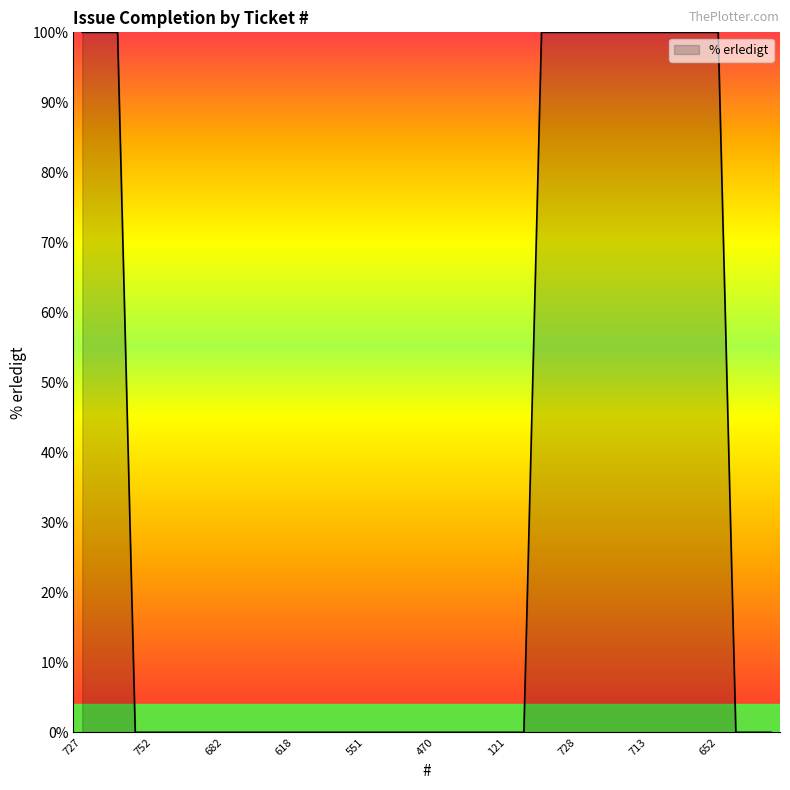

What is the maximum value shown in the chart?

100